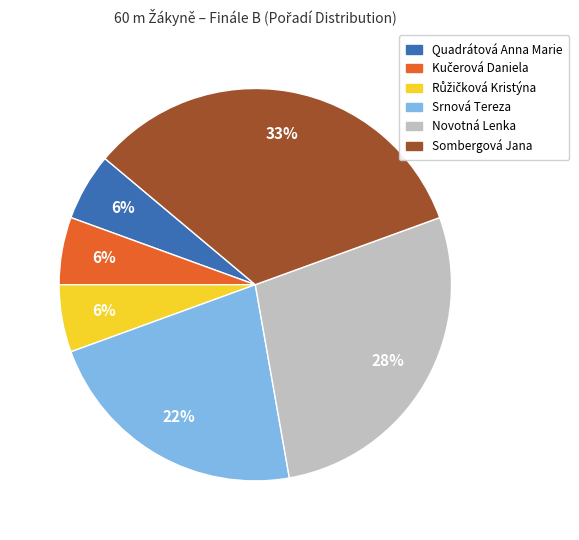

Is it true that Srnová Tereza is 33% of the pie?

False